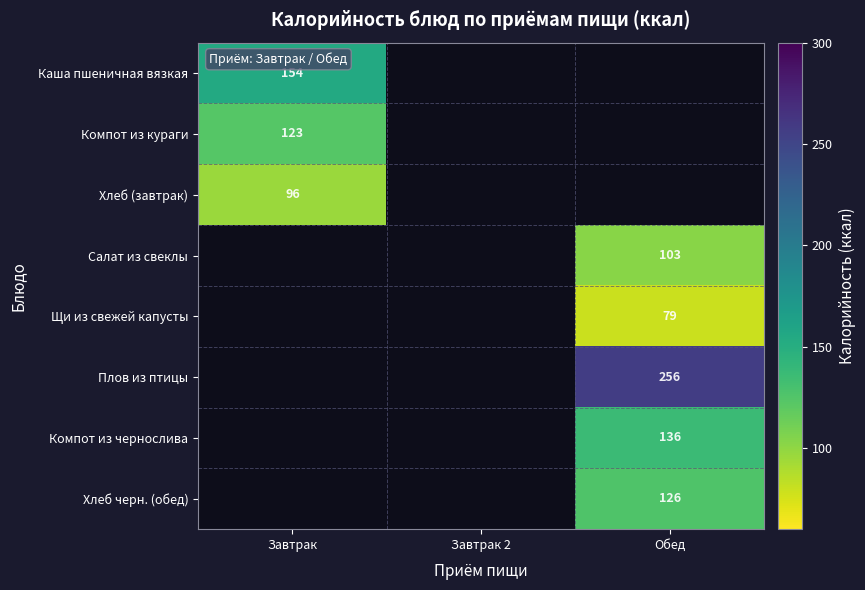

Is the value of Хлеб черн. (обед) at Обед greater than the value of Щи из свежей капусты at Обед?

Yes